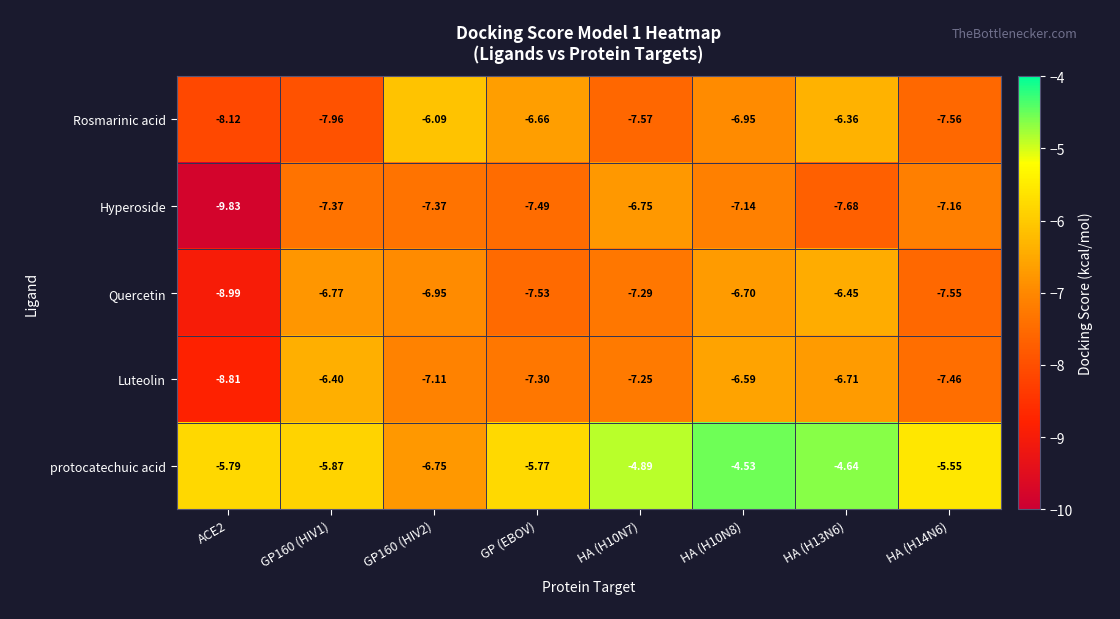

What is the difference between the highest and lowest values at GP160 (HIV1)?

2.1